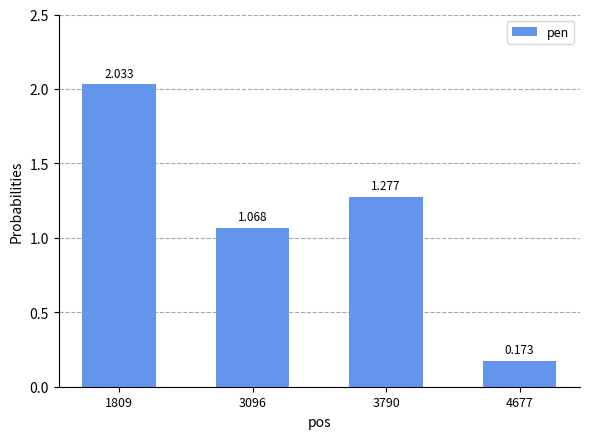

How many values exceed 1?

3